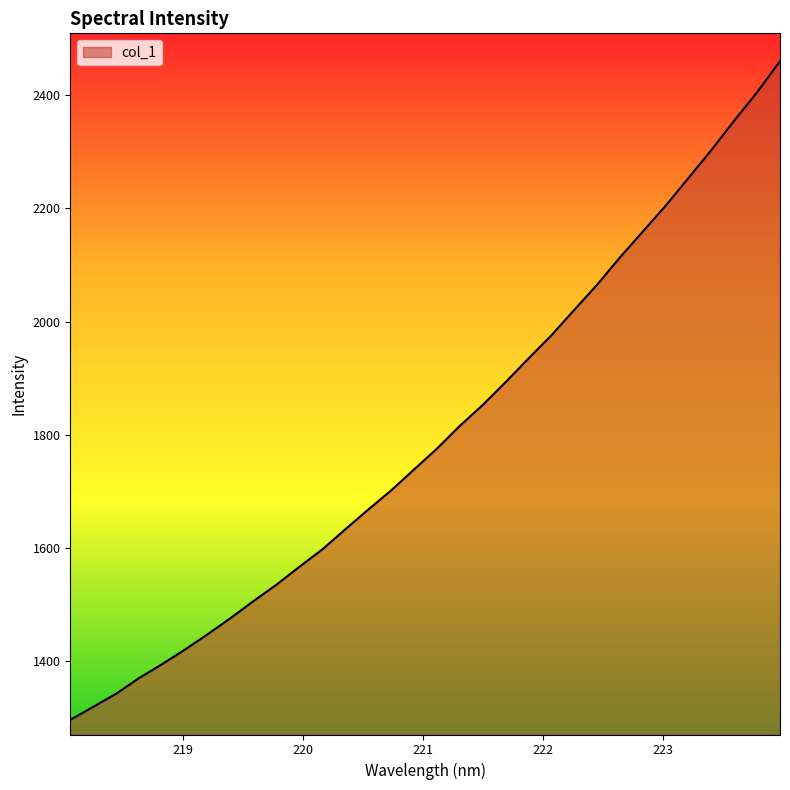

What is the difference between the maximum and minimum values?

1164.0